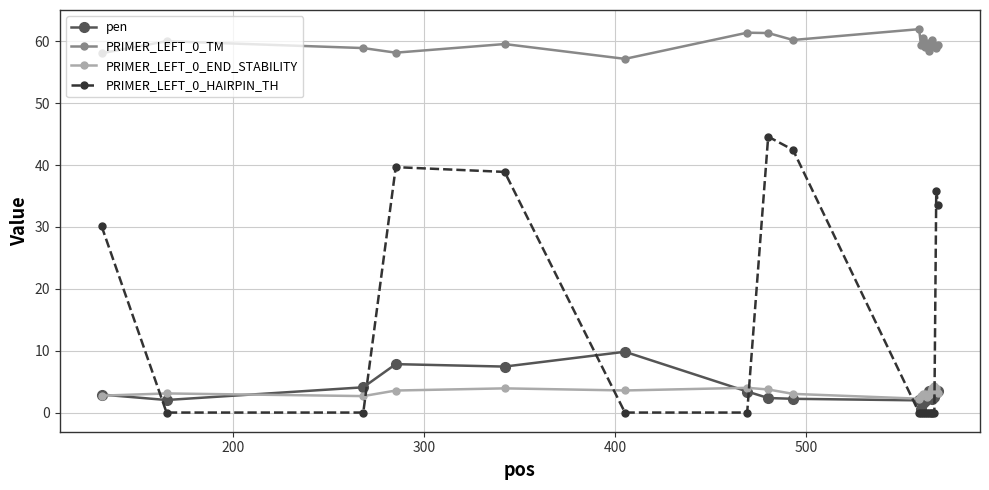

What is the maximum value shown in the chart?

62.0